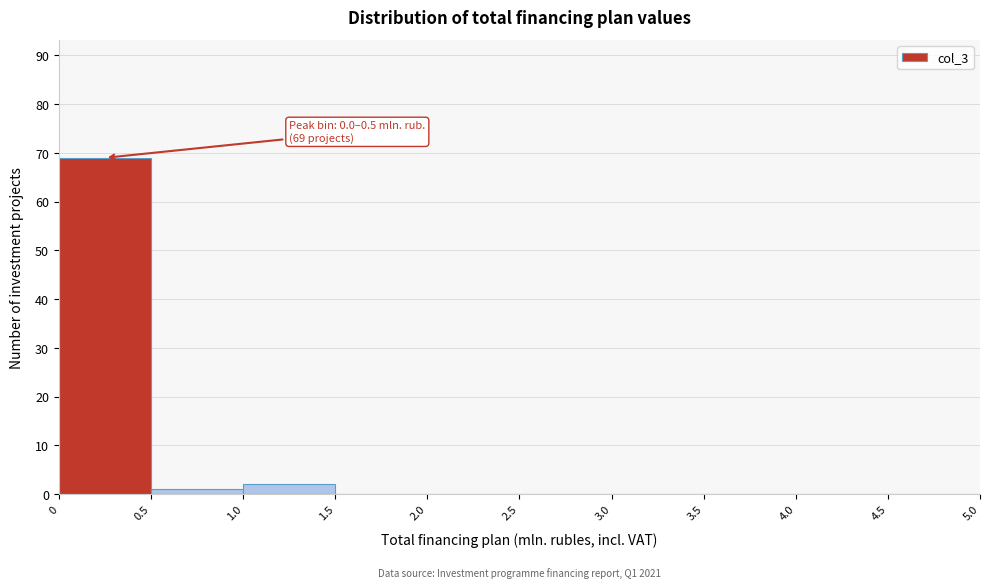

Which range on the x-axis has the tallest bar?

0 to 0.5